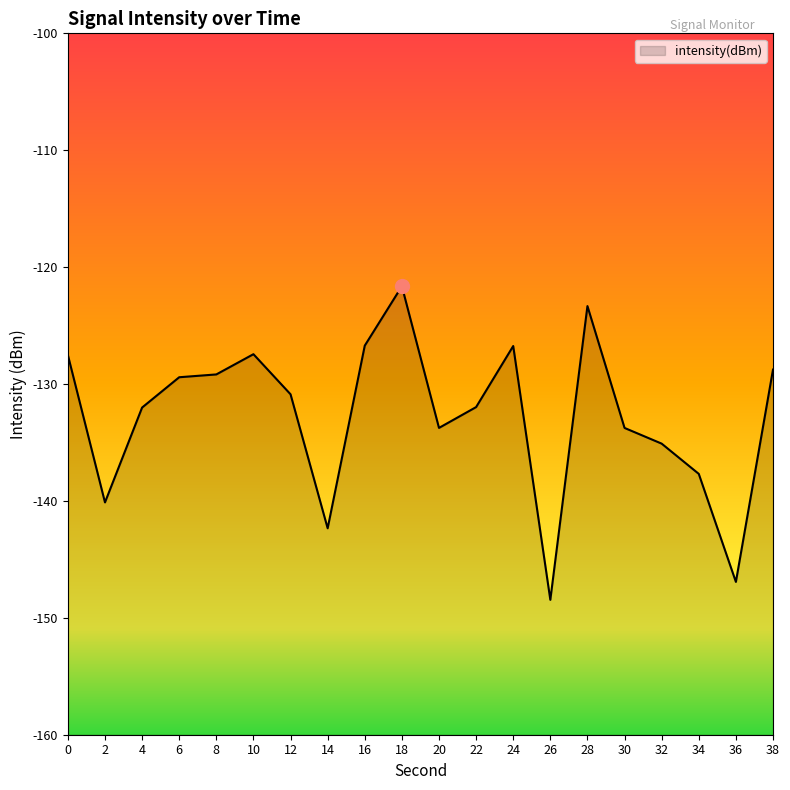

What is the value of the 17th point from the left?

-135.1